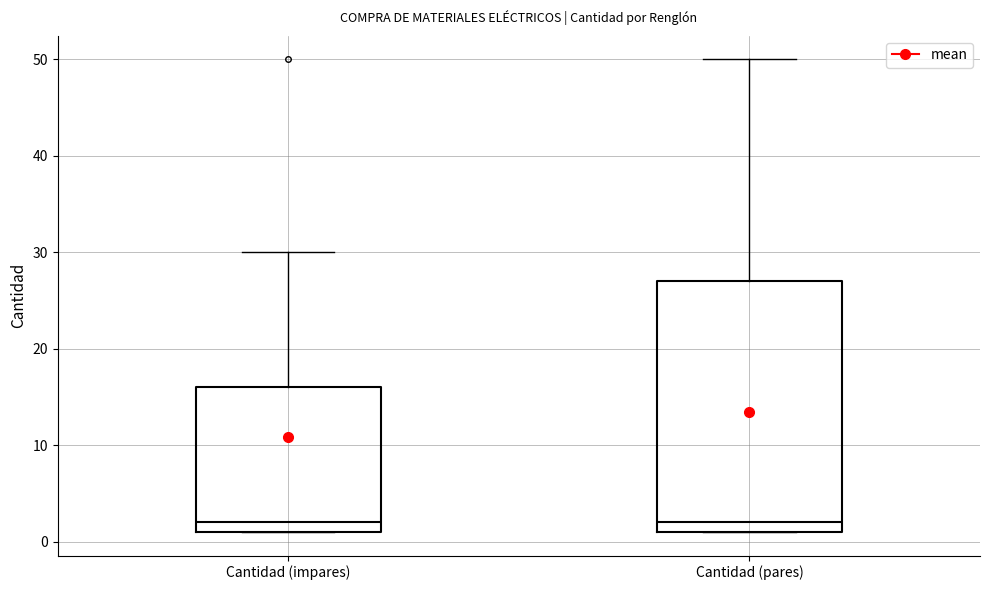

Reading left to right, read every box against the y-axis: the position of its median line, the range the box covers, and the ends of its whiskers. The values are not printed on the chart, so give them approximately, as read against the axis.

Cantidad (impares): median 2, box 1 to 16, whiskers 1 to 30
Cantidad (pares): median 2, box 1 to 27, whiskers 1 to 50